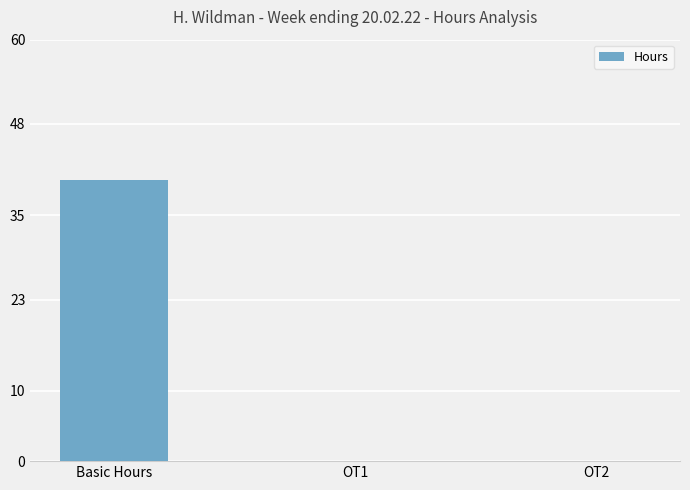

Which label corresponds to the largest value in the chart?

Basic Hours